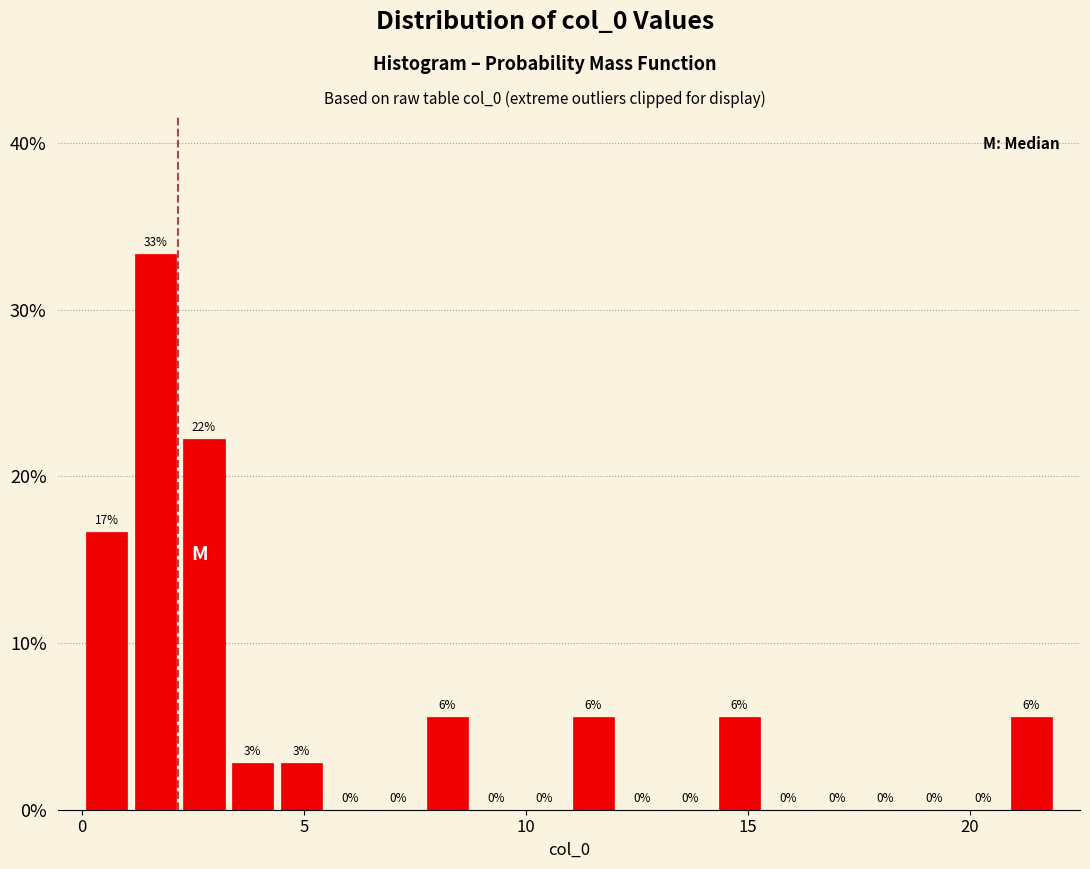

Read against the x-axis, roughly where is the centre of the tallest bar?

1.5